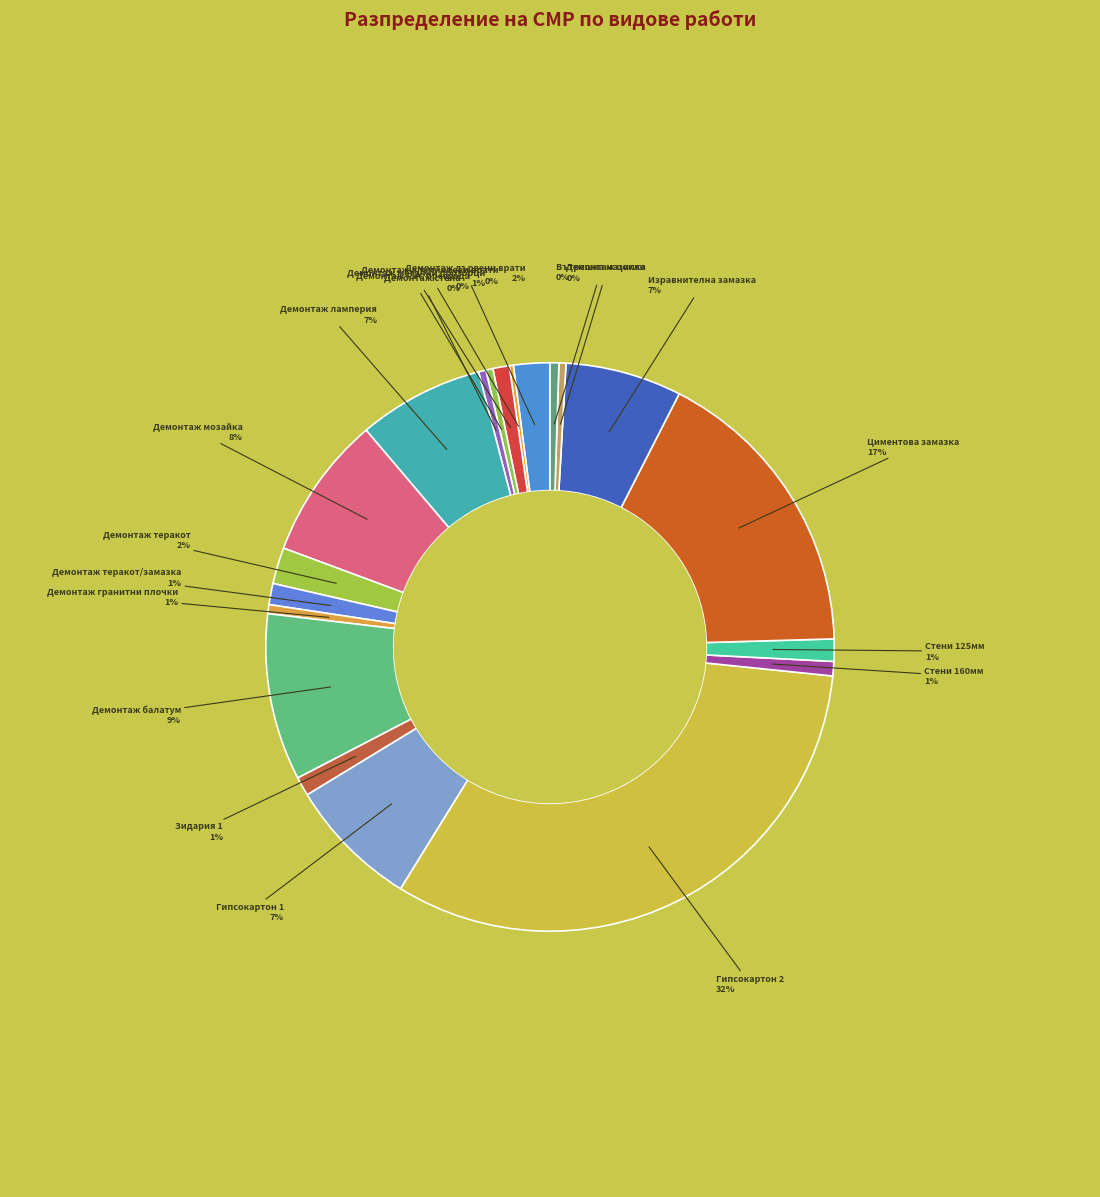

Do Демонтаж метални прозорци and Демонтаж цокли together represent more than half of the pie?

No